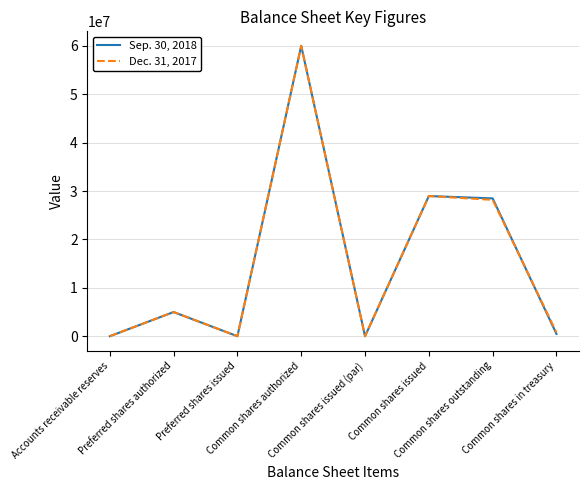

How many distinct data groups are displayed?

2